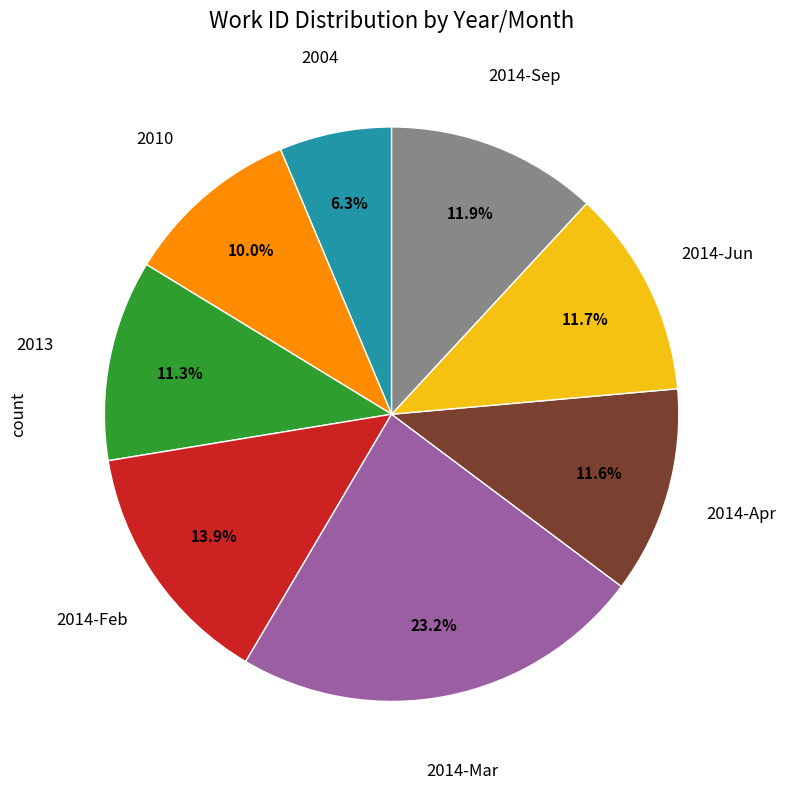

Approximately how many times larger is the value at 2014-Apr compared to 2014-Jun?

1.0